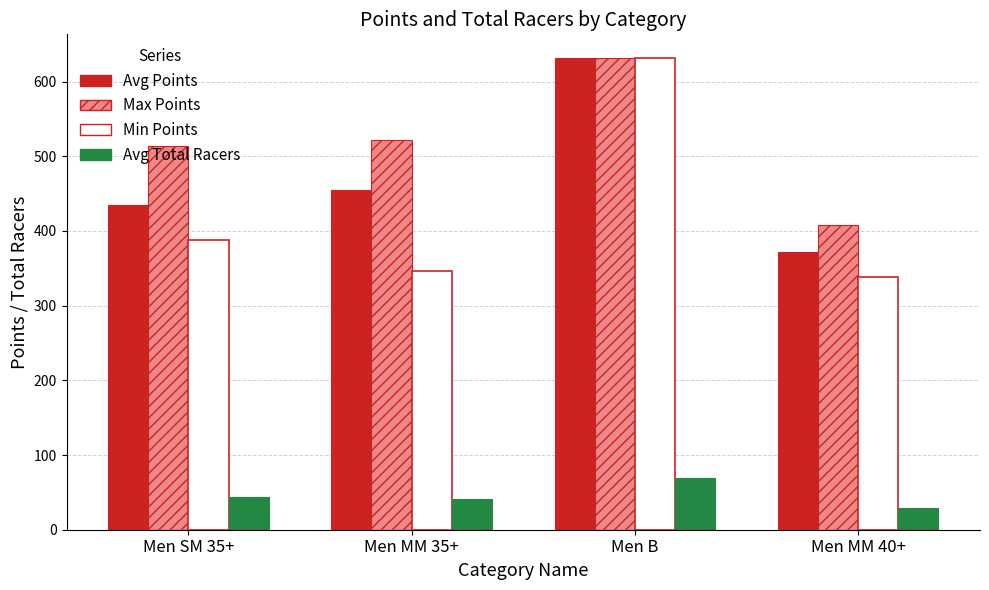

Which series has the largest range (max minus min)?

Min Points